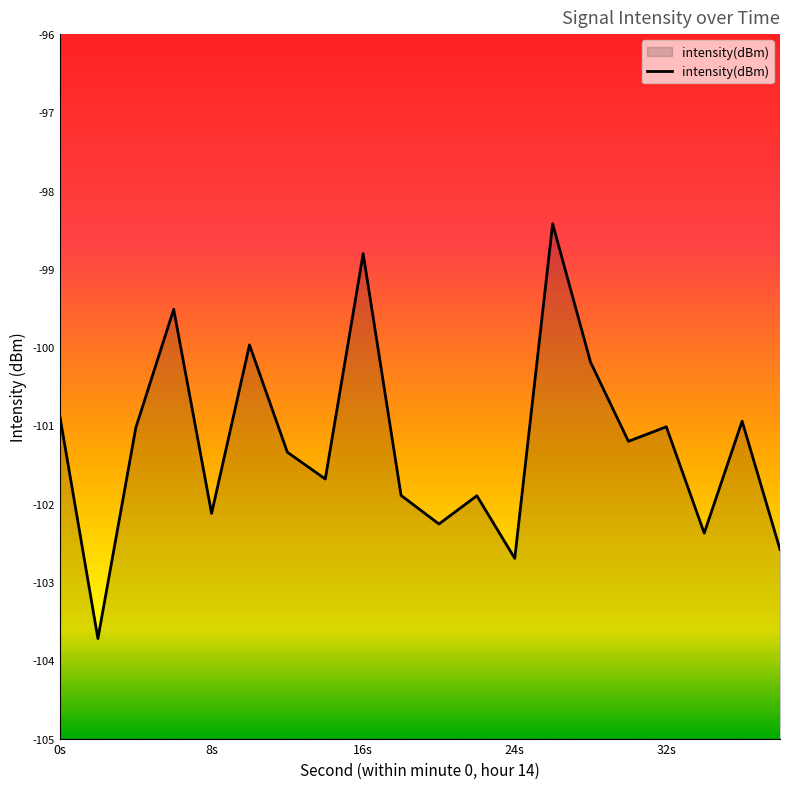

Is it true that the value at 16s is -98.8?

True